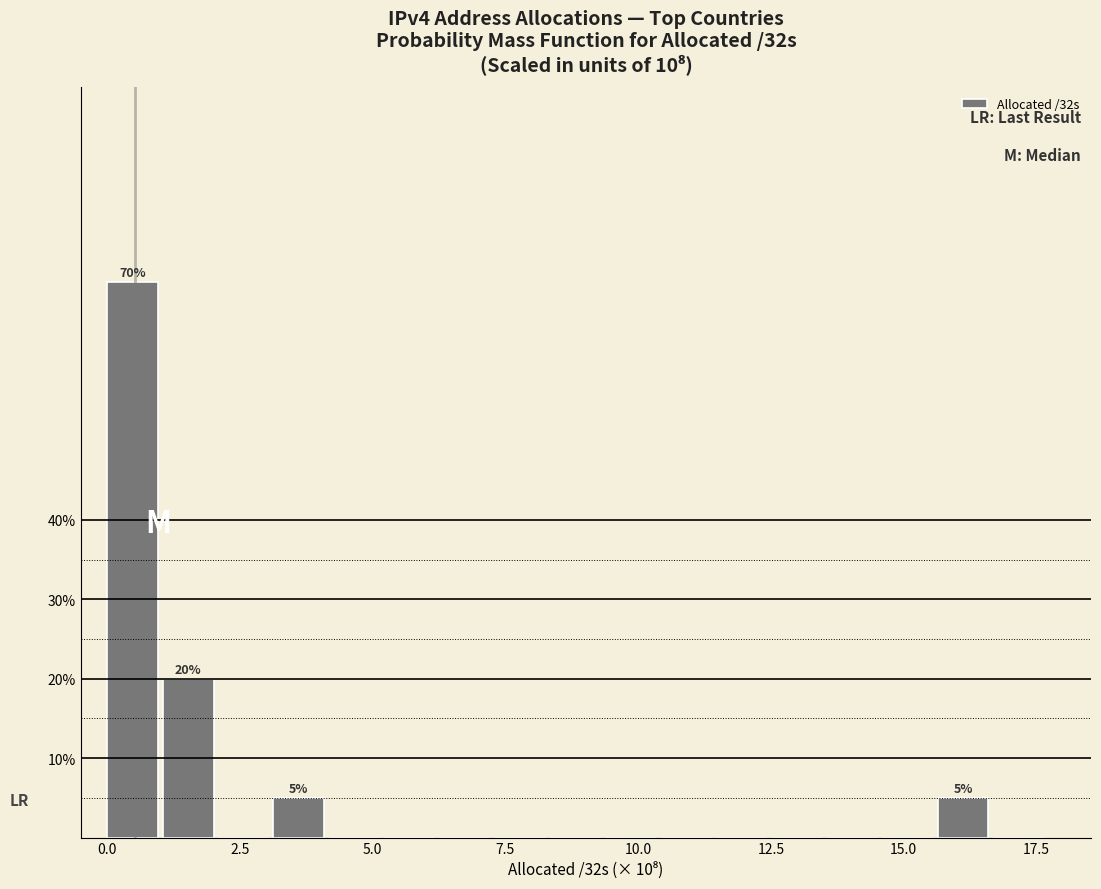

Around what value on the x-axis is the tallest bar? Give the approximate position of its centre, as read against the axis.

0.5